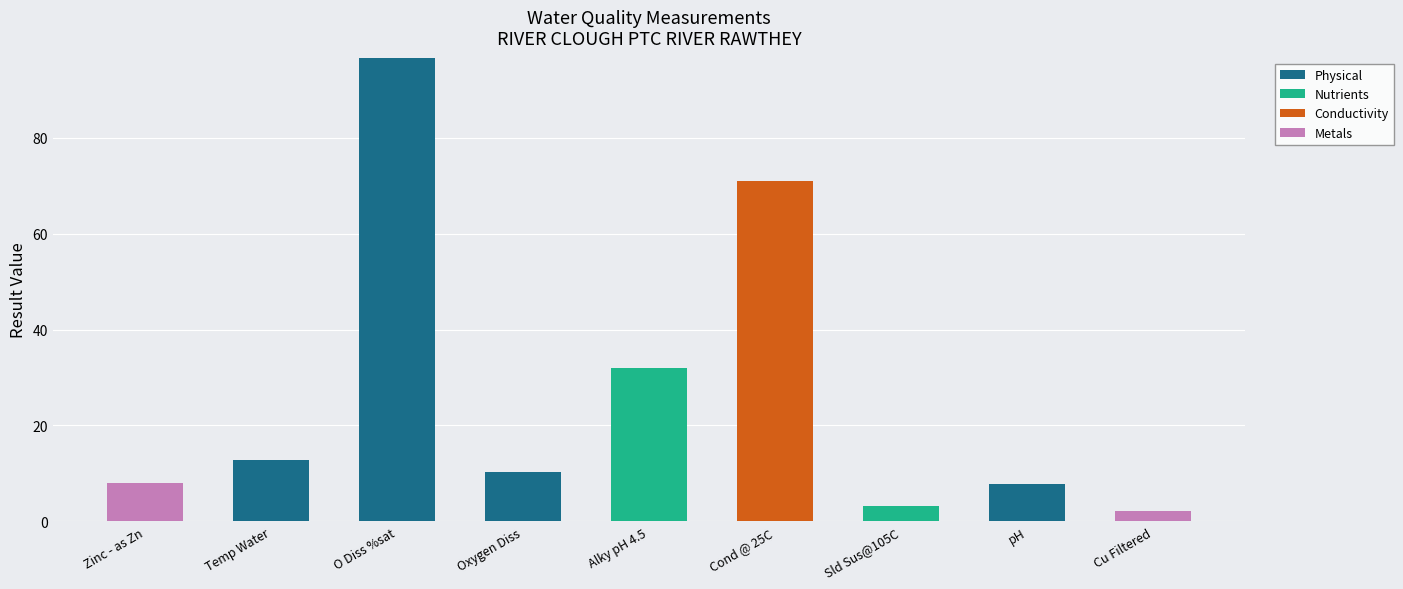

The value of Physical at Zinc - as Zn is -56.7. True or false?

False